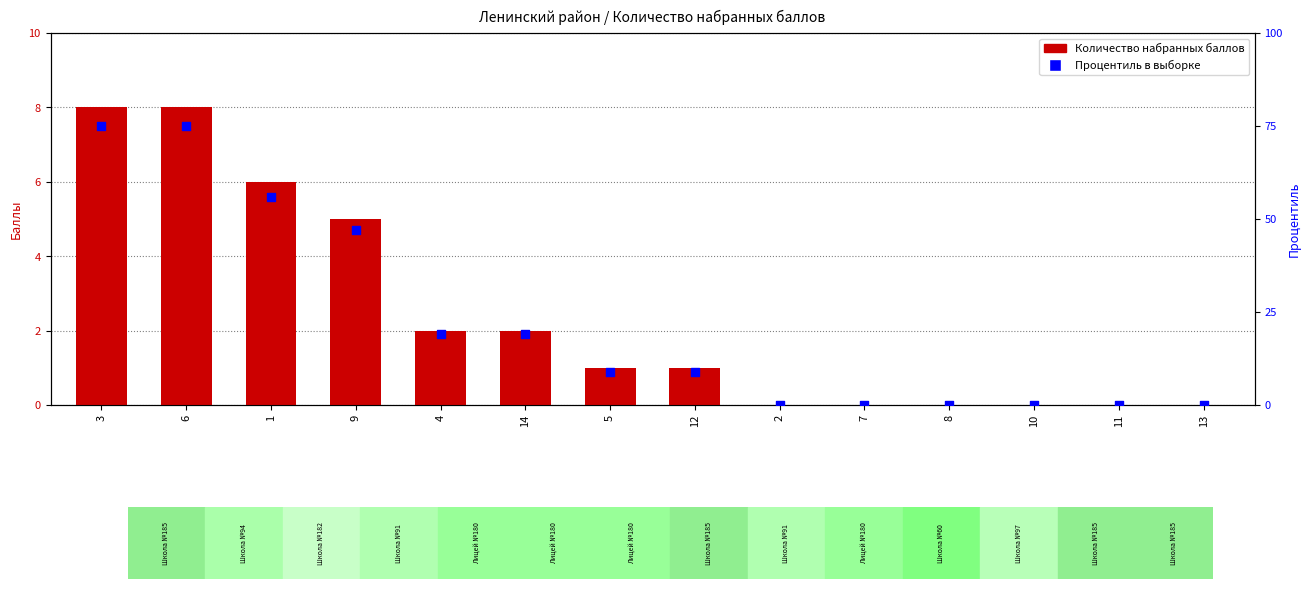

Which series contains the lowest Y value?

Количество набранных баллов